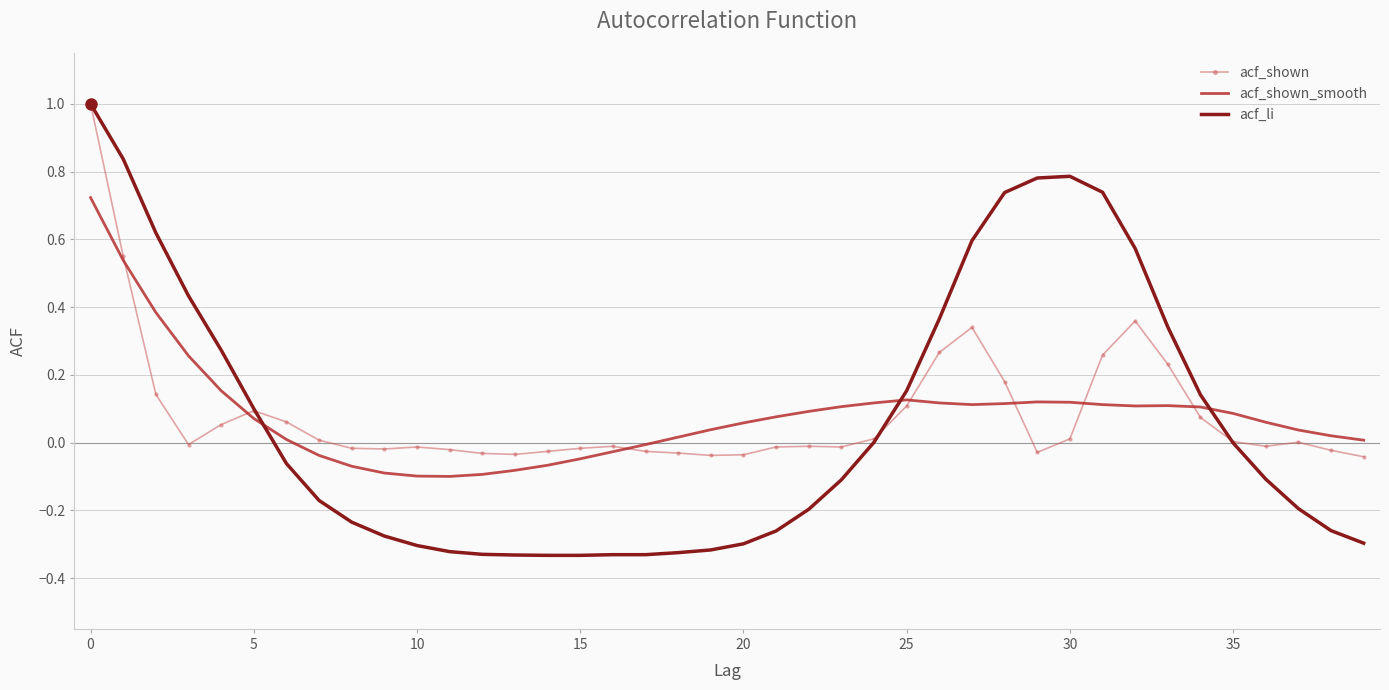

Which series has the largest range (max minus min)?

acf_li